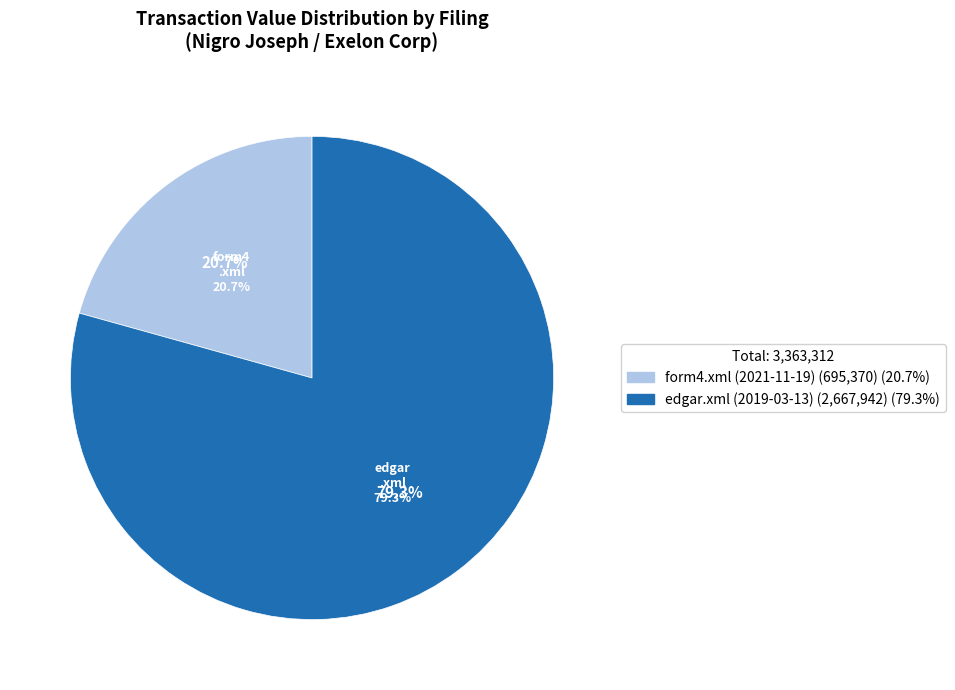

What is the ratio of the value at form4.xml (2021-11-19) to the value at edgar.xml (2019-03-13)?

0.3